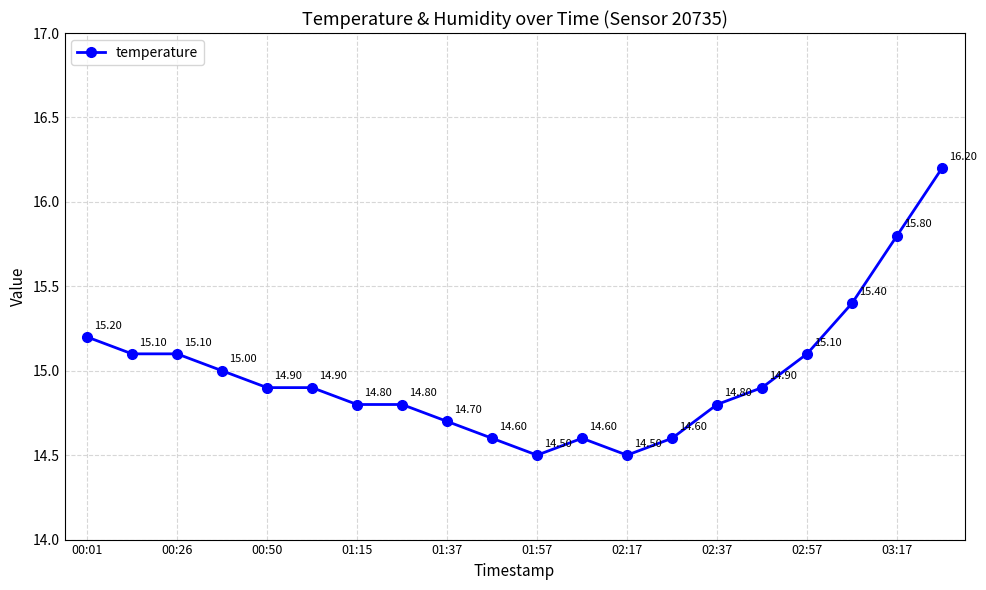

Reading right to left, transcribe all the data shown in this chart.

16.2	15.8	15.4	15.1	14.9	14.8	14.6	14.5	14.6	14.5	14.6	14.7	14.8	14.8	14.9	14.9	15.0	15.1	15.1	15.2